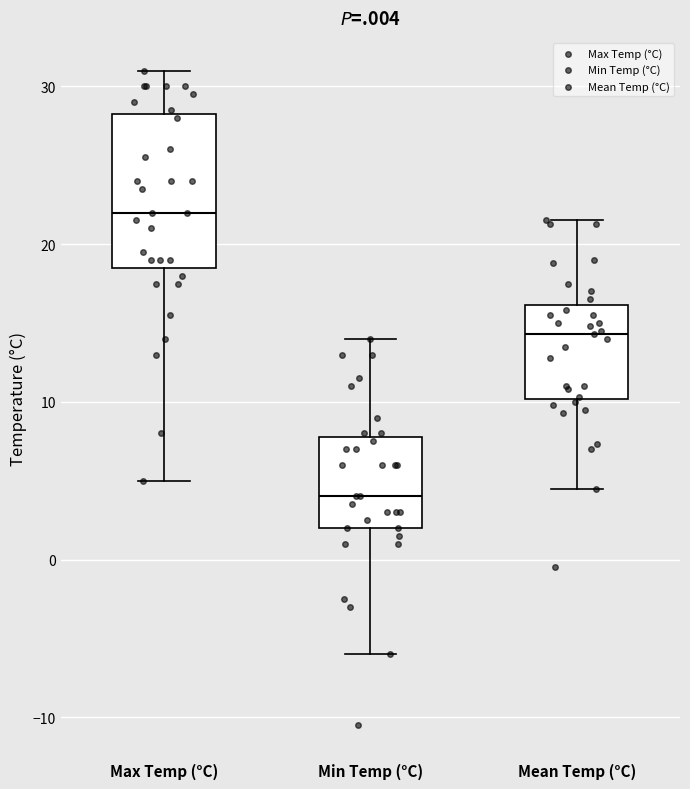

Where does the lower whisker of the box for Max Temp (°C) end on the y-axis? The values are not printed on the chart, so give them approximately, as read against the axis.

5